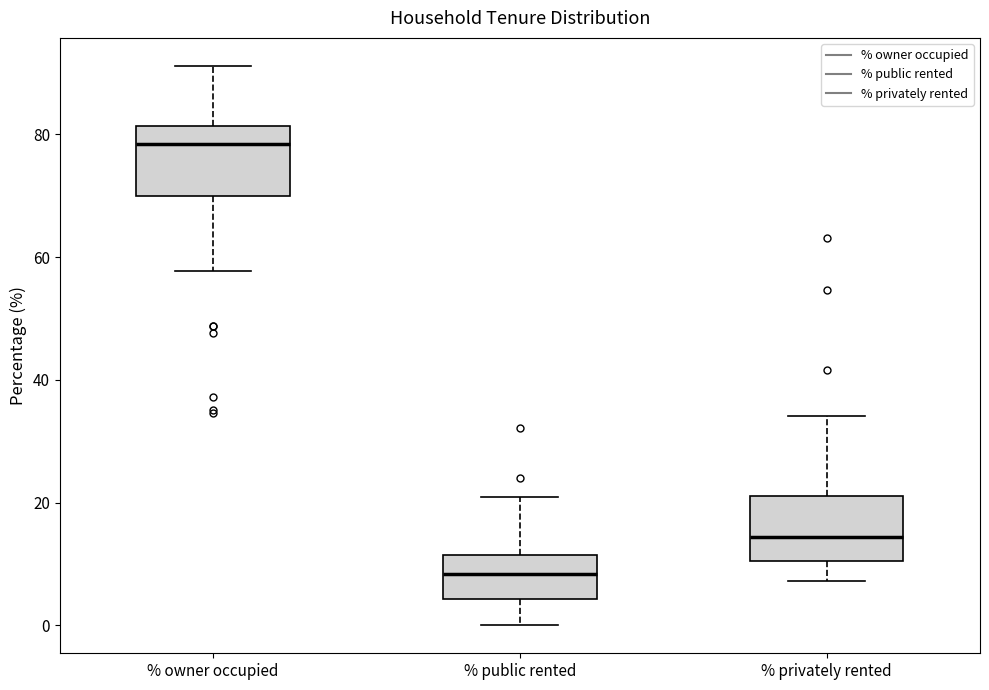

Reading left to right, read every box against the y-axis: the position of its median line, the range the box covers, and the ends of its whiskers. The values are not printed on the chart, so give them approximately, as read against the axis.

% owner occupied: median 78, box 70 to 82, whiskers 58 to 92
% public rented: median 8, box 4 to 12, whiskers 0 to 20
% privately rented: median 14, box 10 to 22, whiskers 8 to 34